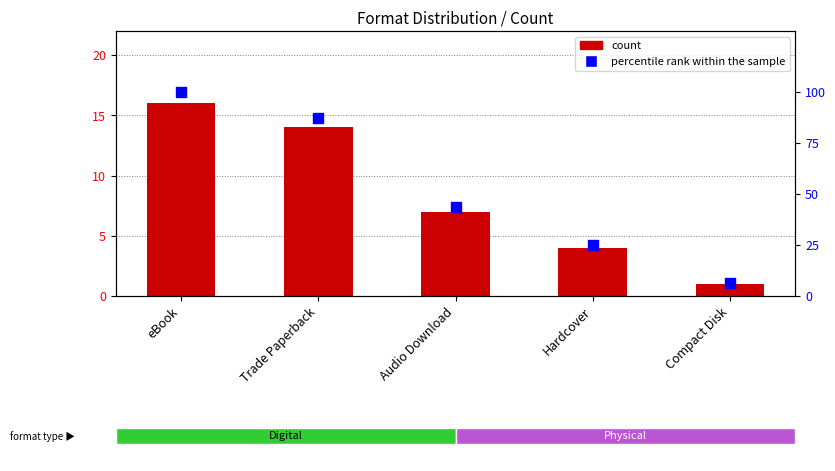

What is the total value across all series at Audio Download?

50.8